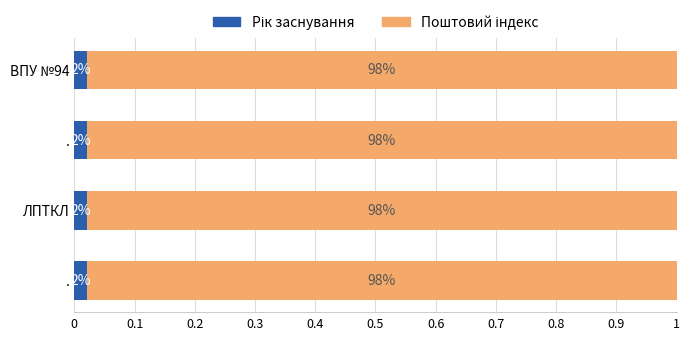

What is the sum of all Рік заснування values?

0.1